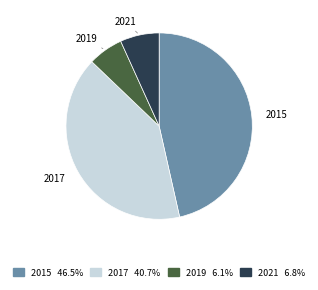

Does any single category account for the majority?

No